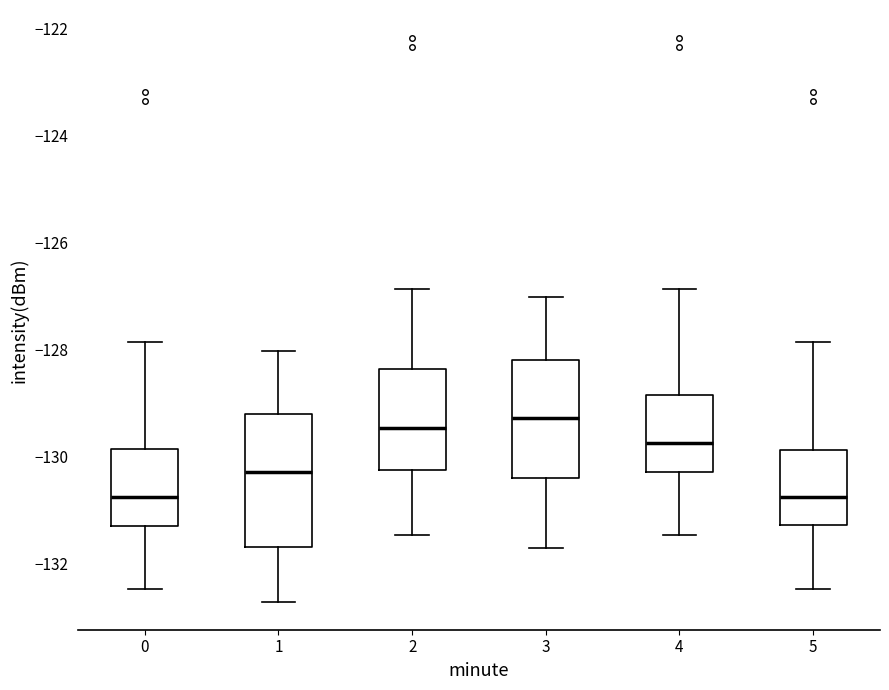

Reading left to right, transcribe this box plot: for each box, give where its median line is, the range the box spans, and where its two whiskers end, as read against the y-axis. The values are not printed on the chart, so give them approximately, as read against the axis.

0: median -130.8, box -131.4 to -129.8, whiskers -132.4 to -127.8
1: median -130.2, box -131.8 to -129.2, whiskers -132.8 to -128.0
2: median -129.4, box -130.2 to -128.4, whiskers -131.4 to -126.8
3: median -129.2, box -130.4 to -128.2, whiskers -131.8 to -127.0
4: median -129.8, box -130.2 to -128.8, whiskers -131.4 to -126.8
5: median -130.8, box -131.2 to -129.8, whiskers -132.4 to -127.8